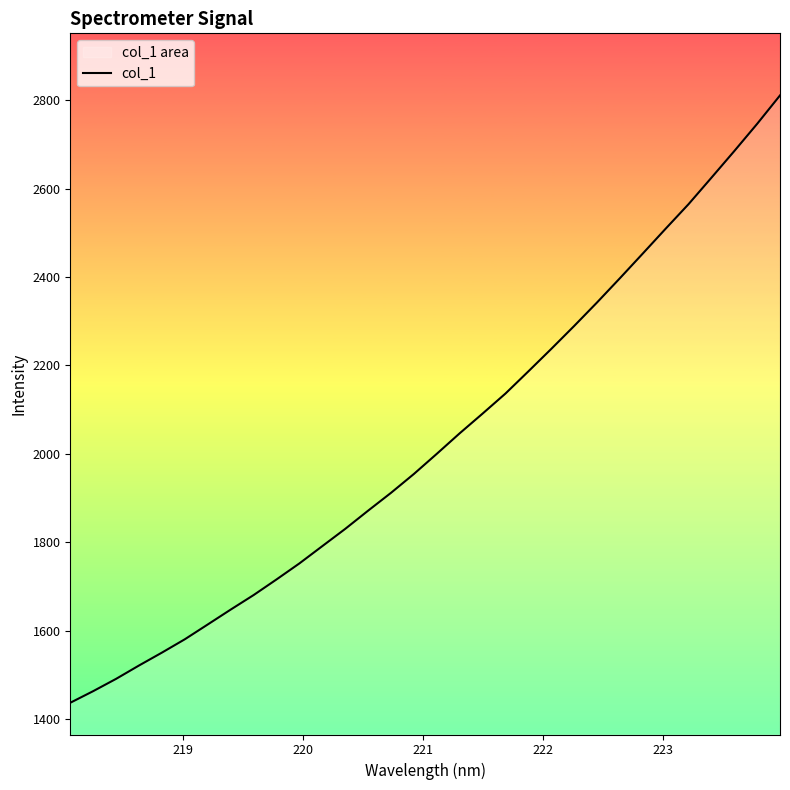

What is the maximum value shown in the chart?

2811.2